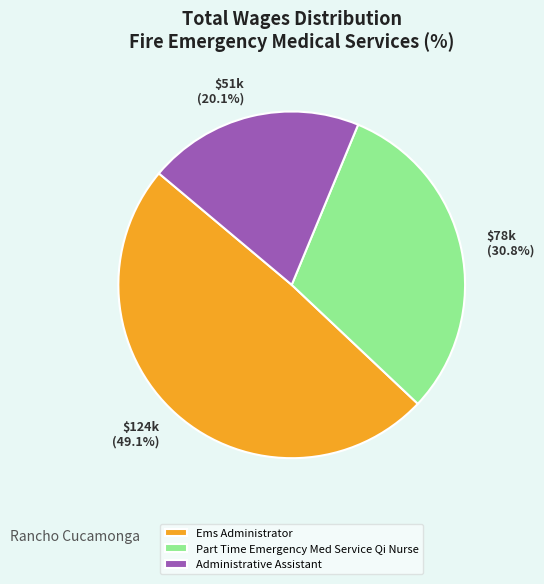

True or false: Part Time Emergency Med Service Qi Nurse accounts for 31% of the total.

True